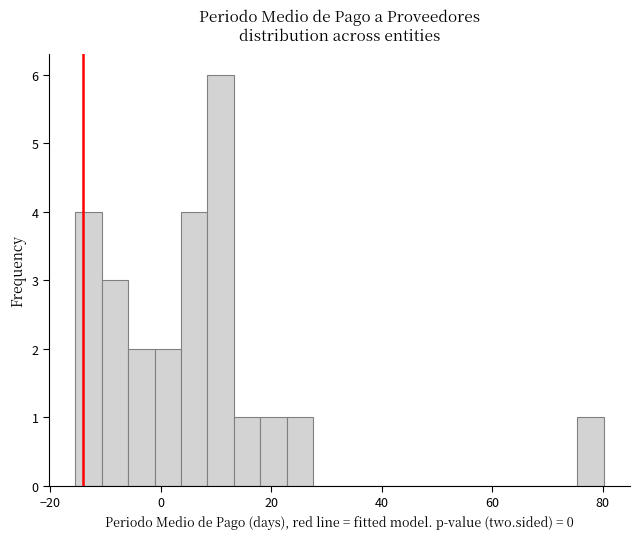

Around what value on the x-axis is the tallest bar? Give the approximate position of its centre, as read against the axis.

10